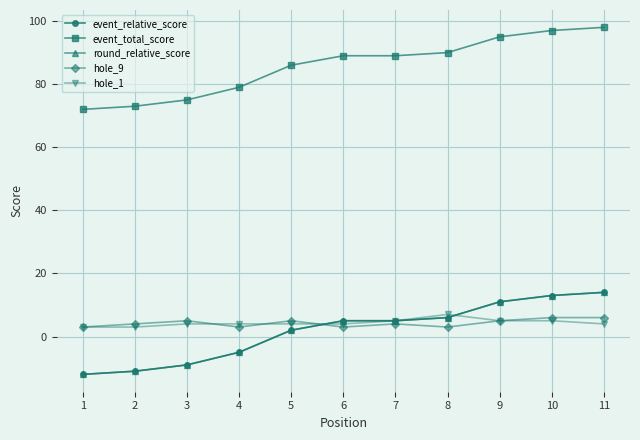

True or false: hole_9 has more than 2 interior local peaks.

True